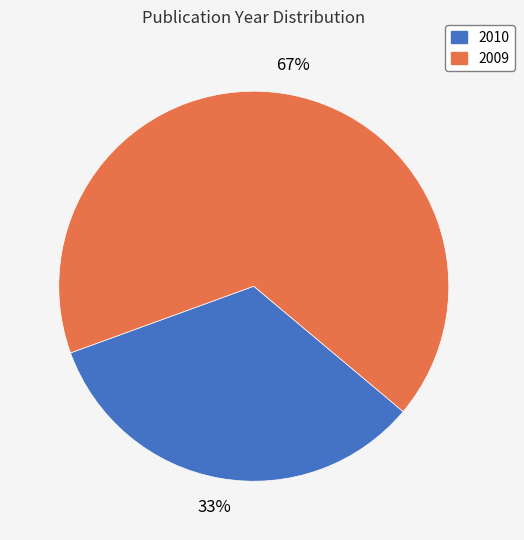

How many segments does this pie chart have?

2